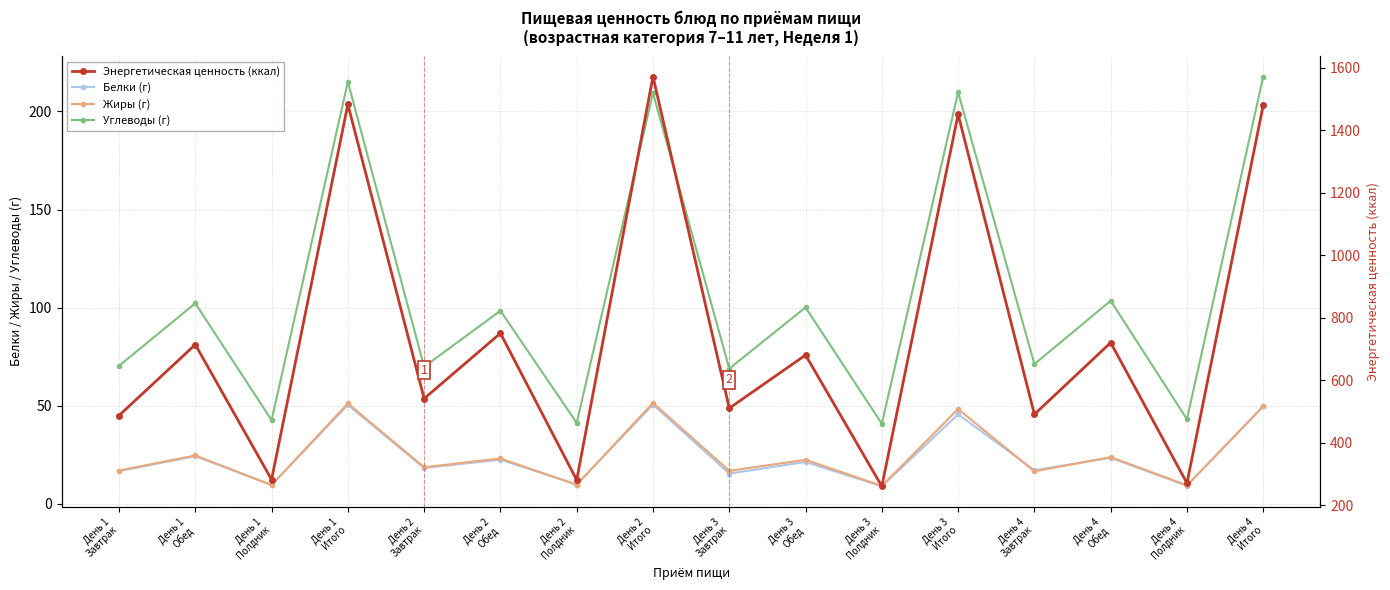

True or false: Углеводы (г) has more than 0 points higher than both neighbors.

True